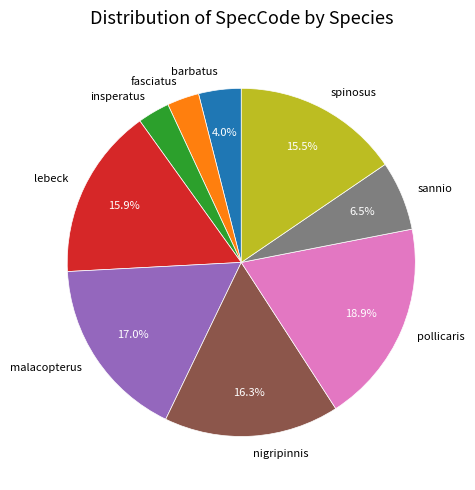

What is the ratio of the value at barbatus to the value at spinosus?

0.3